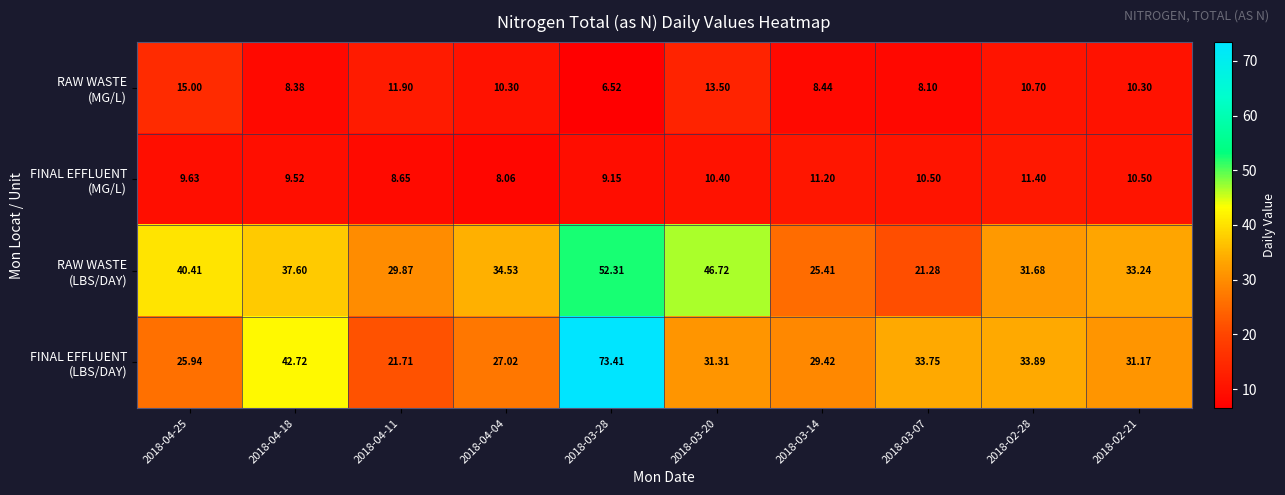

List the series in order of their peak value, lowest first.

FINAL EFFLUENT (MG/L), RAW WASTE (MG/L), RAW WASTE (LBS/DAY), FINAL EFFLUENT (LBS/DAY)